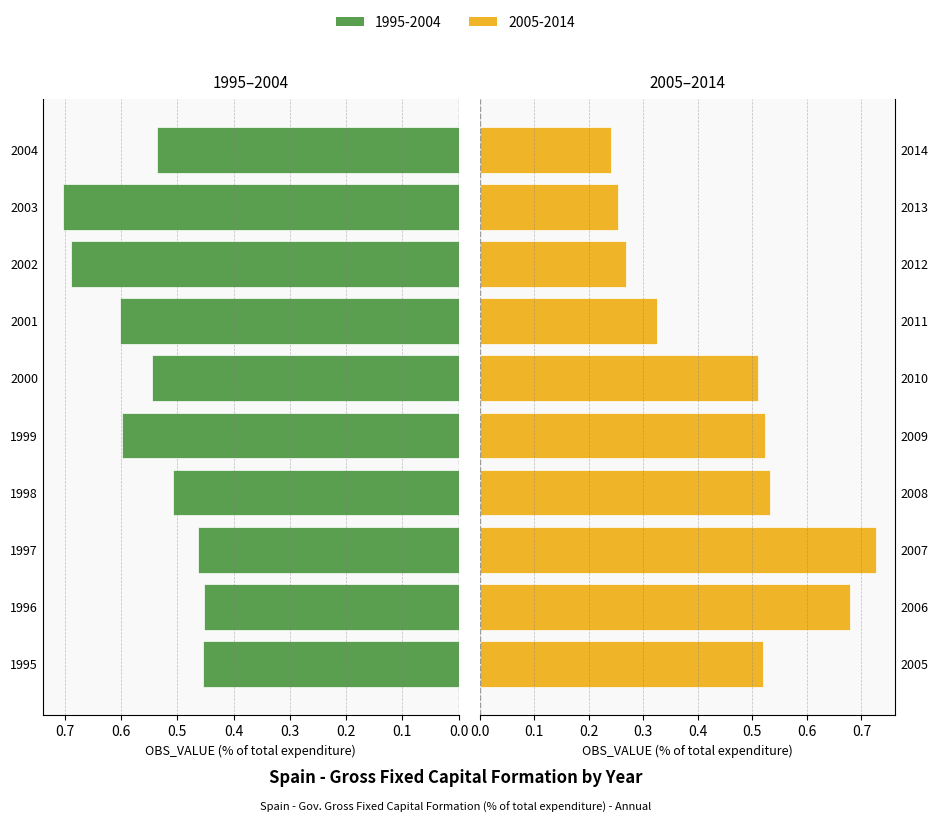

True or false: OBS_VALUE (2005-2014) has a value of 0.3 at 2010.

False